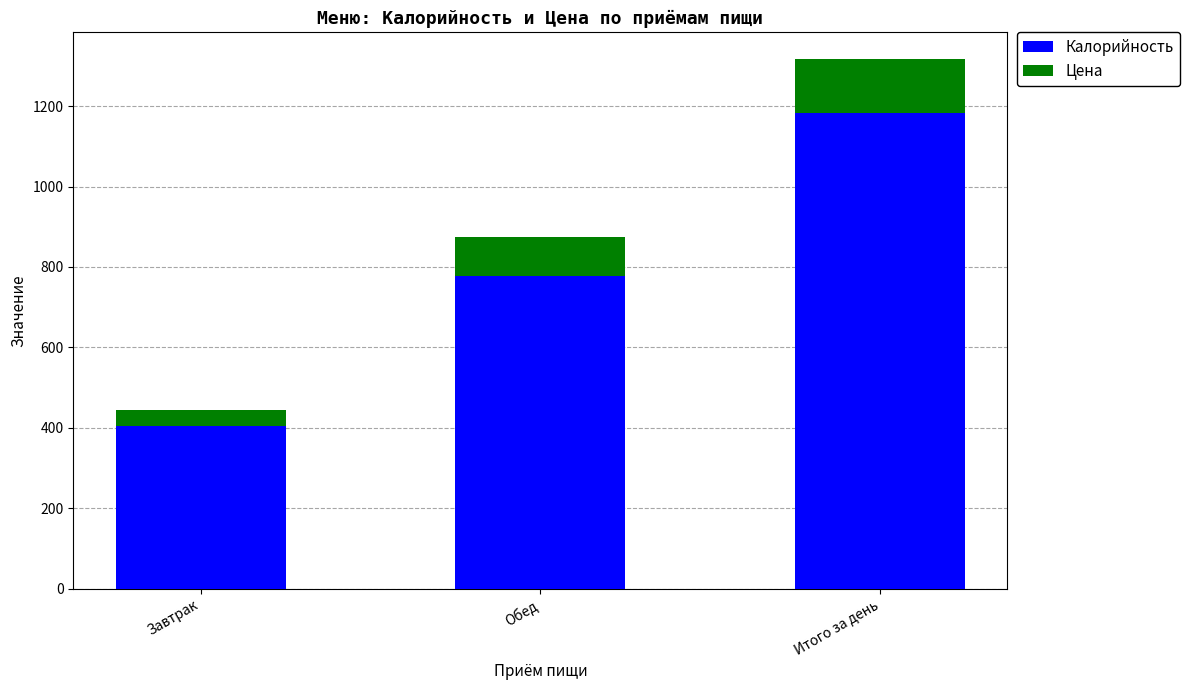

Is it true that Калорийность equals 332.6 at Итого за день?

False